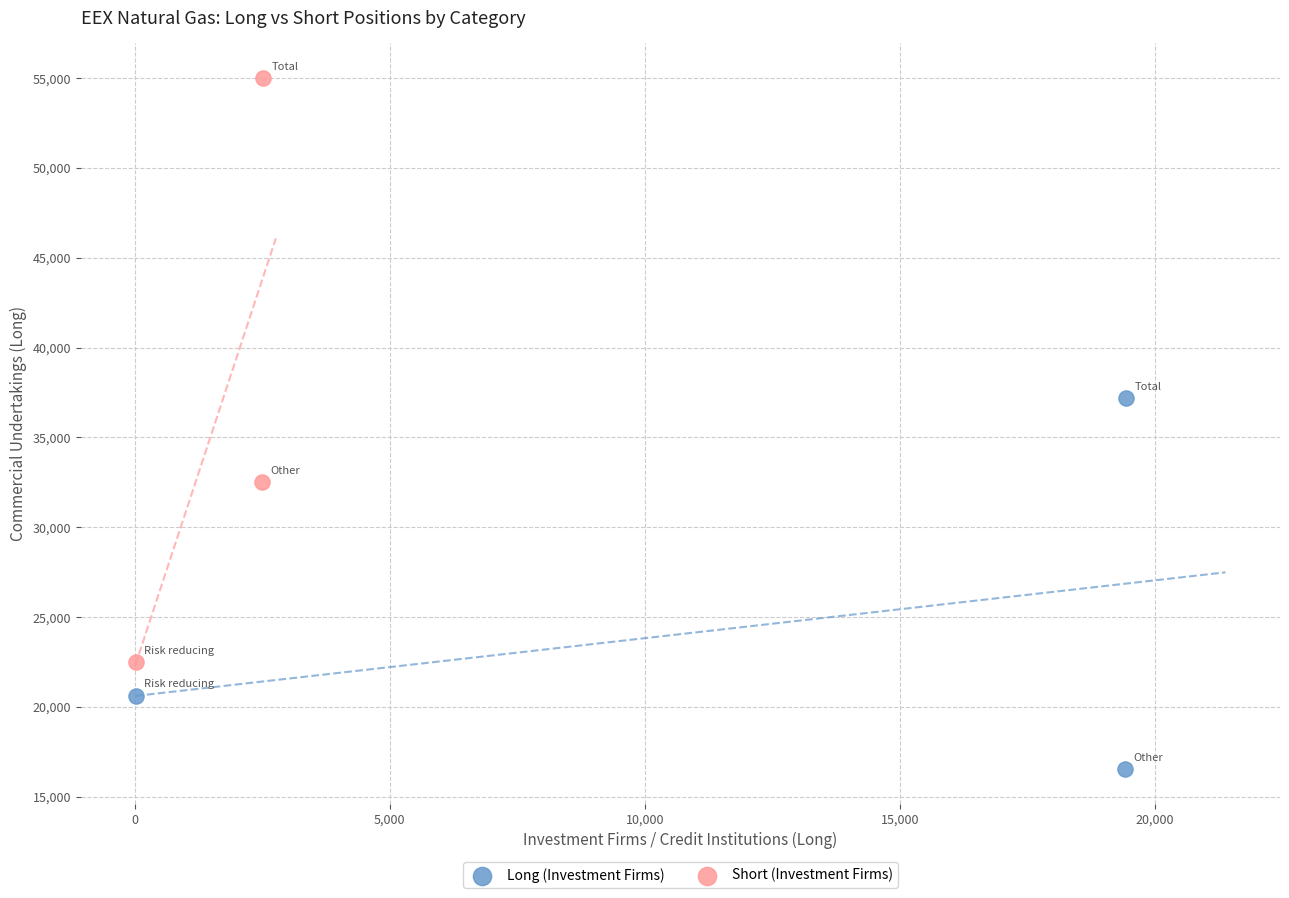

Which series has the largest Y range (max minus min)?

Short (Investment Firms)